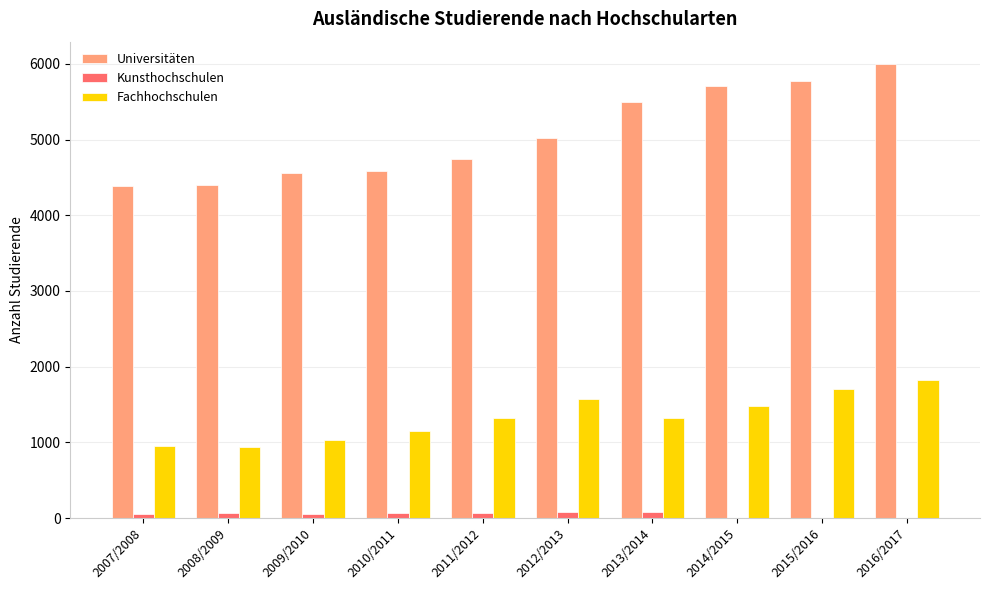

Is the value of Universitäten at 2010/2011 greater than the value of Fachhochschulen at 2008/2009?

Yes